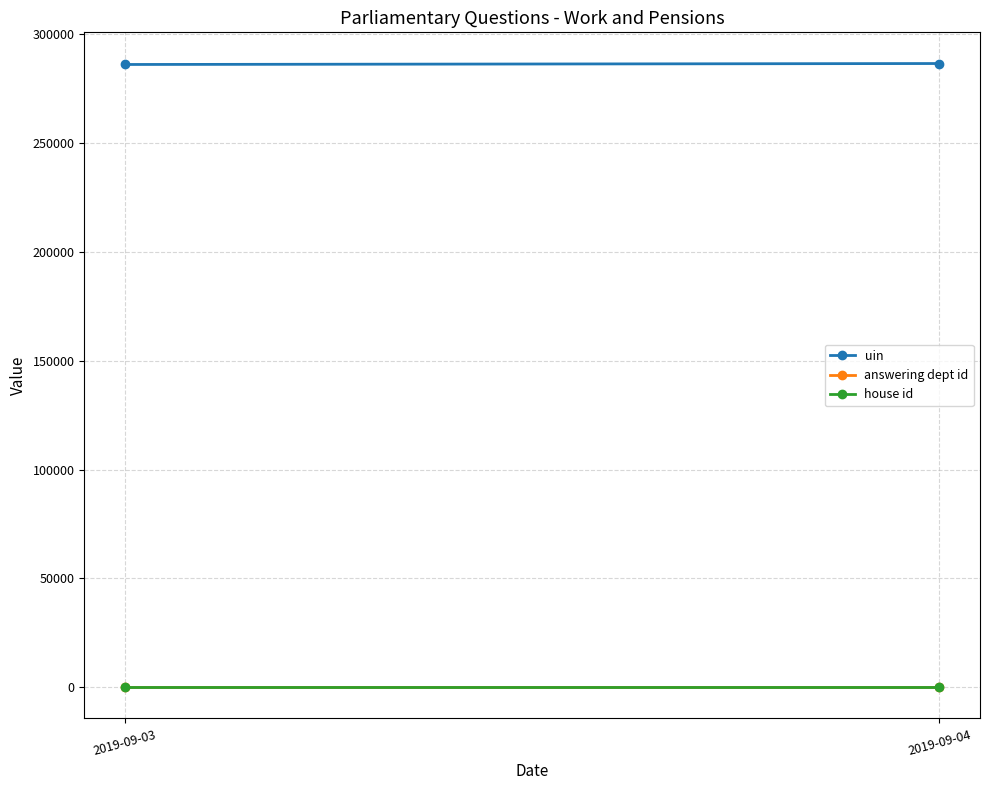

At which category is the sum across all series the highest?

2019-09-04